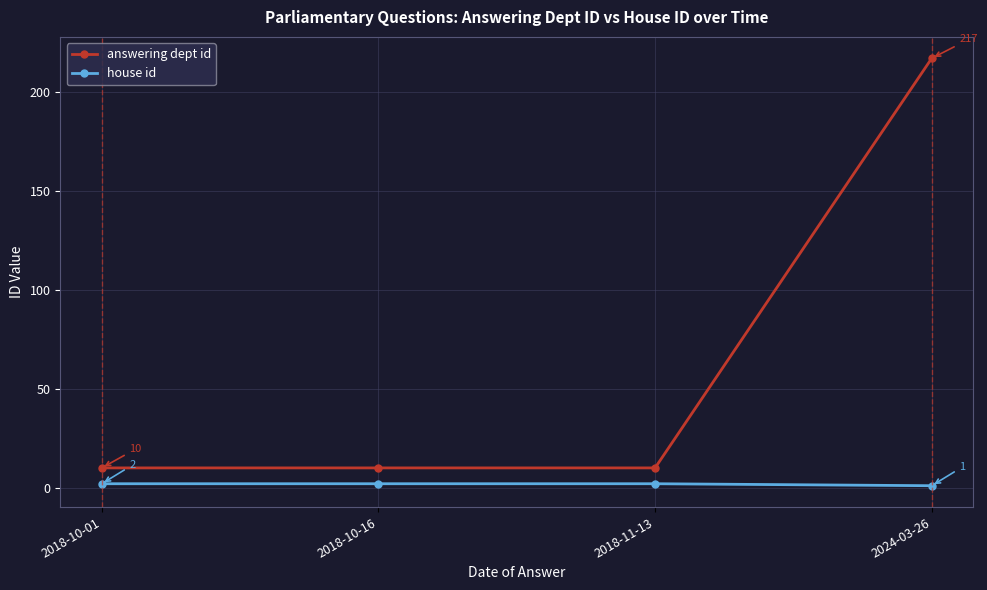

Count the house id values in the range 2 to 3.

3